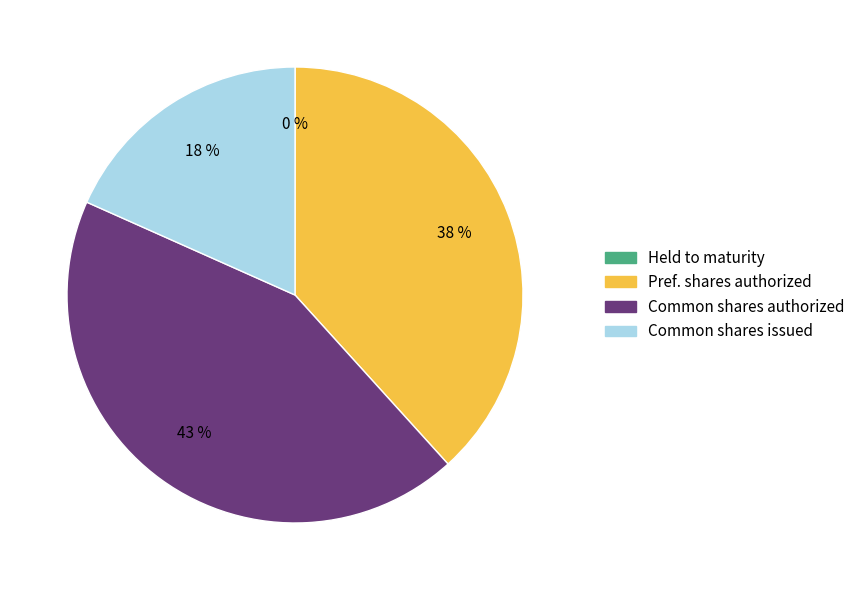

To the nearest percent, what is the difference between the largest and smallest slice percentages?

43%